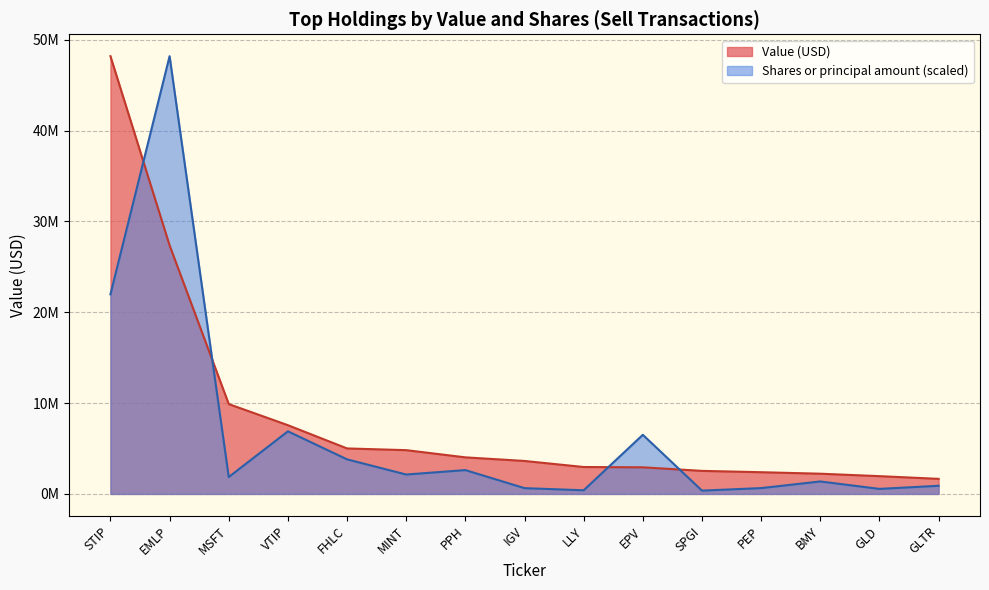

In Shares or principal amount, how many points are lower than both neighbors (excluding endpoints)?

5